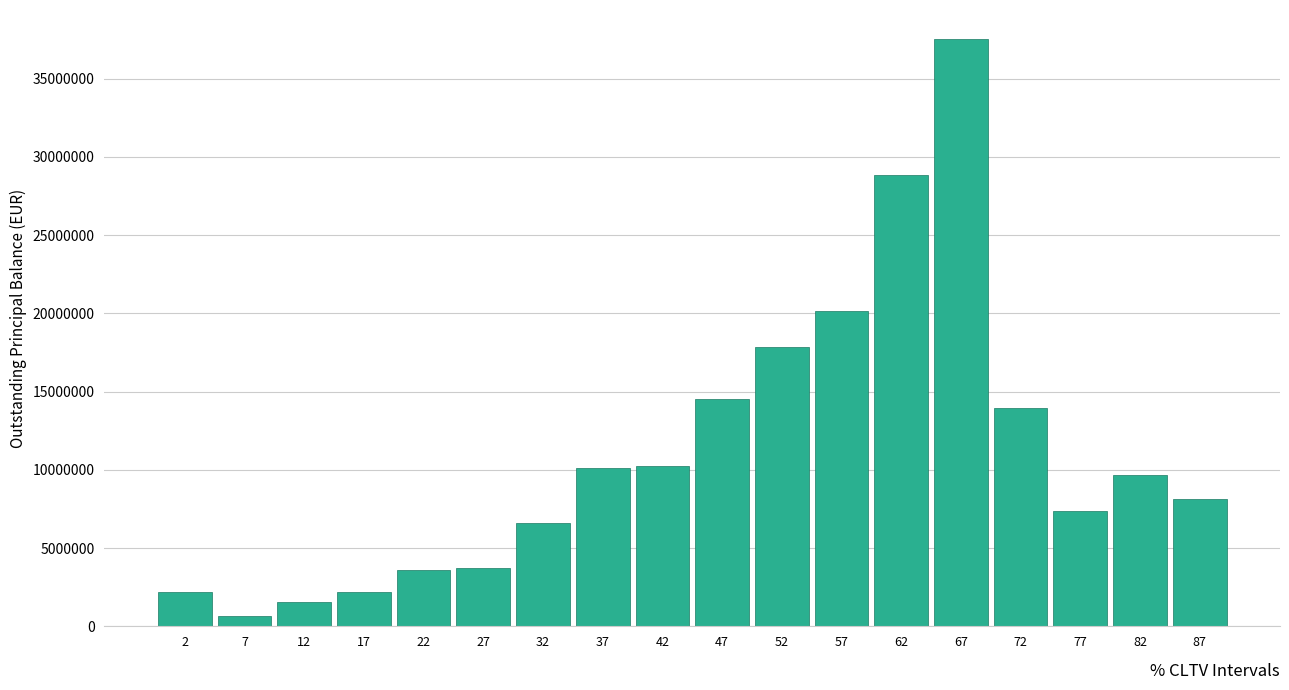

The value at 67 is 37501144.0. True or false?

True